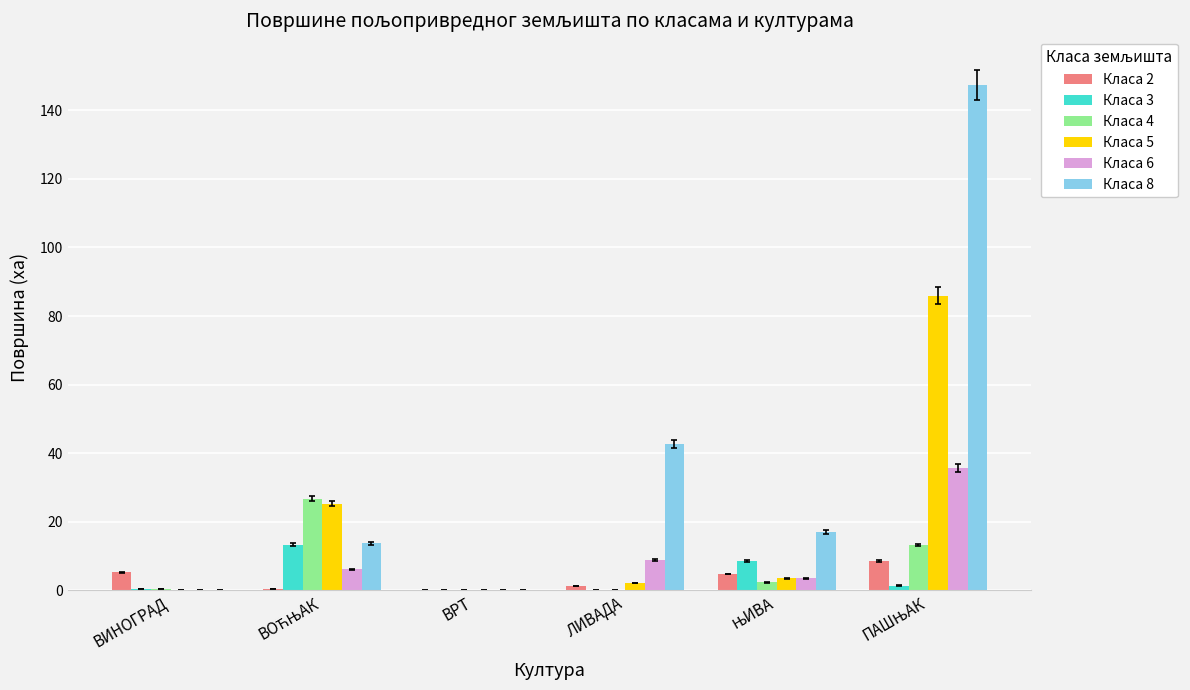

The Класа 4 series shows -17.6 at ВРТ. True or false?

False